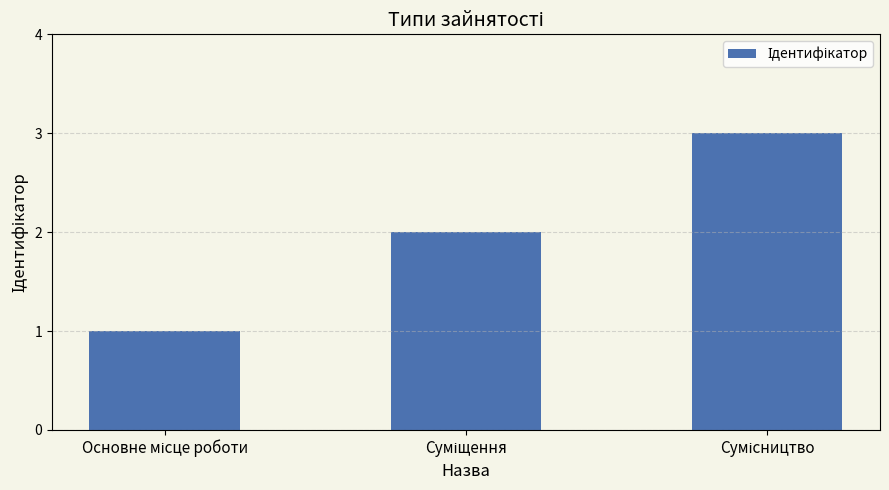

What is the maximum value shown in the chart?

3